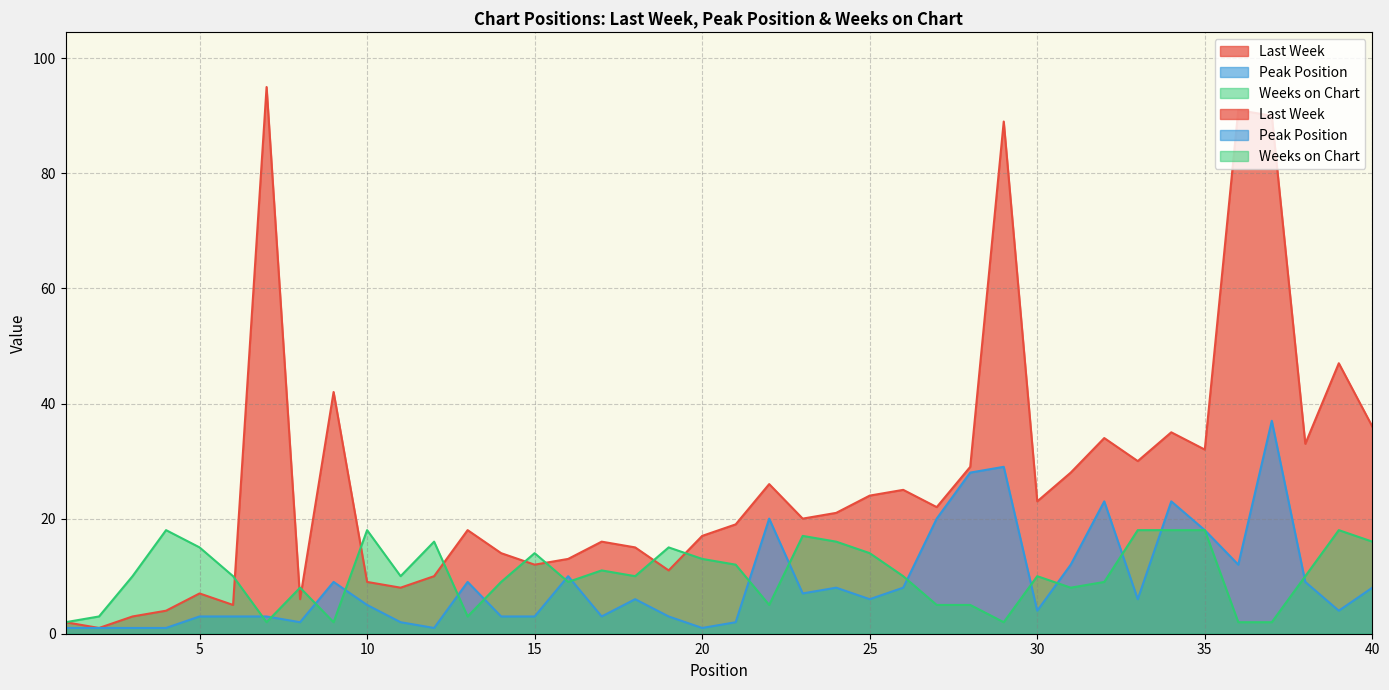

What is the average value of the Weeks on Chart series?

10